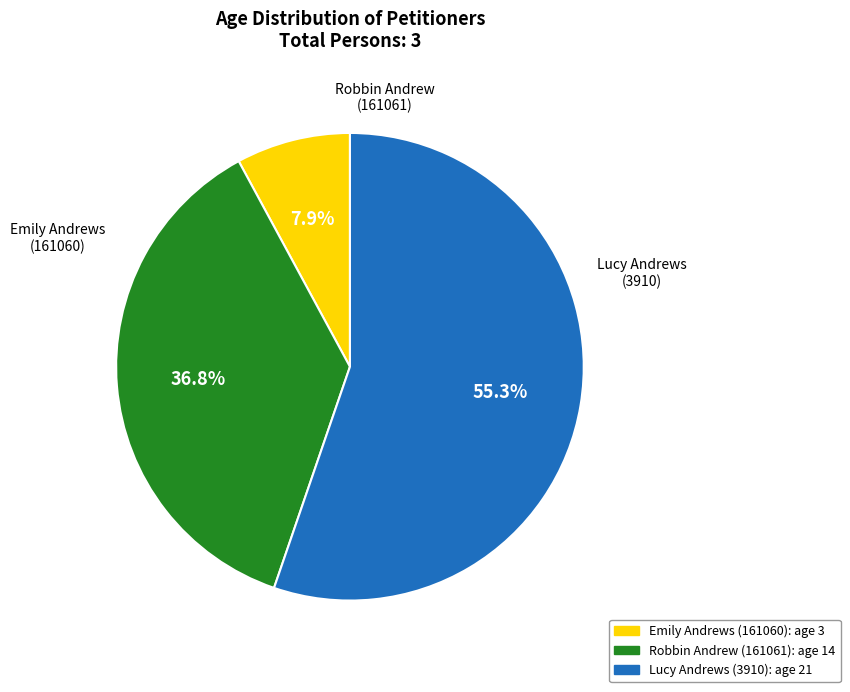

What percentage is the Robbin Andrew (161061) slice, to the nearest percent?

37%